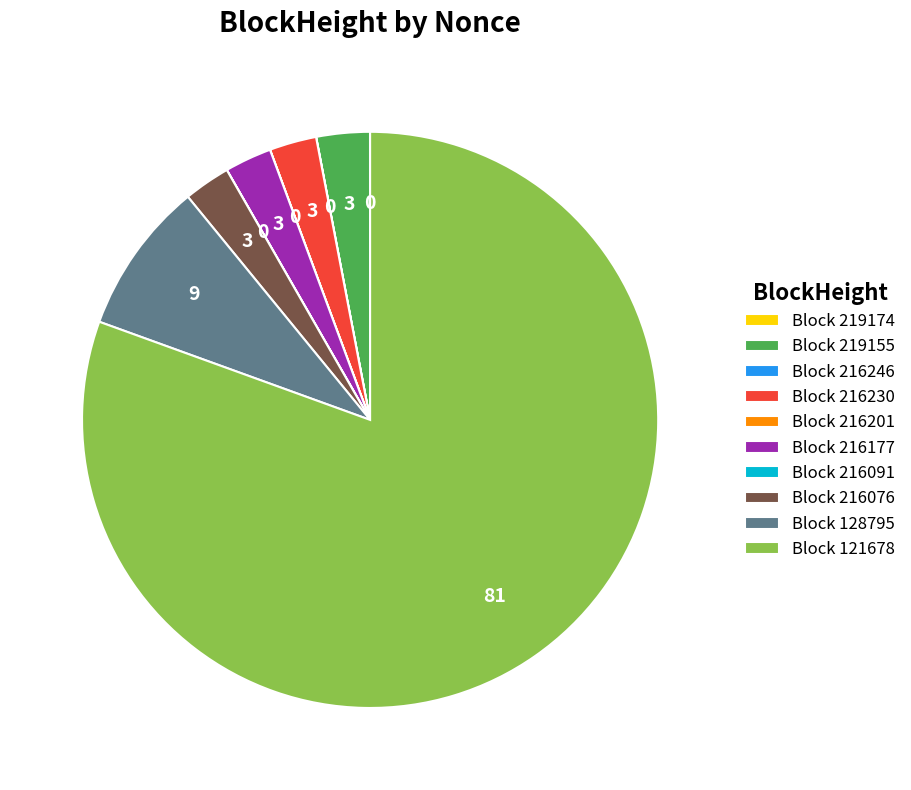

Does any single category account for the majority?

Yes